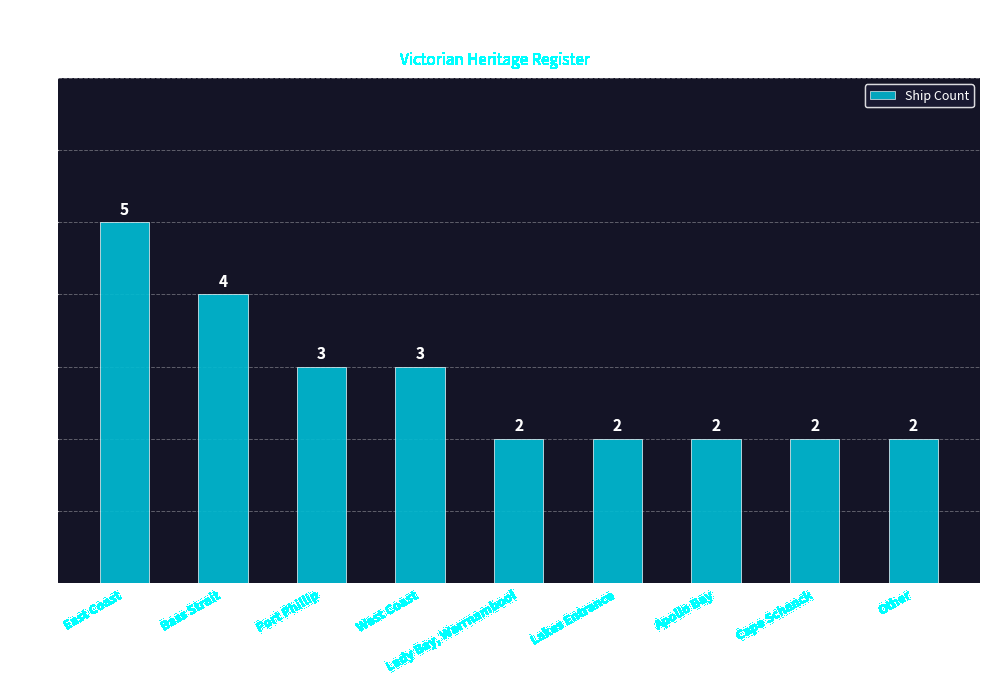

Is it true that the value at Lady Bay, Warrnambool is 1?

False